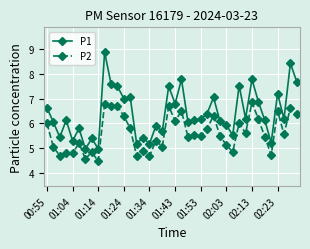

True or false: P2 and P1 cross at least once.

False